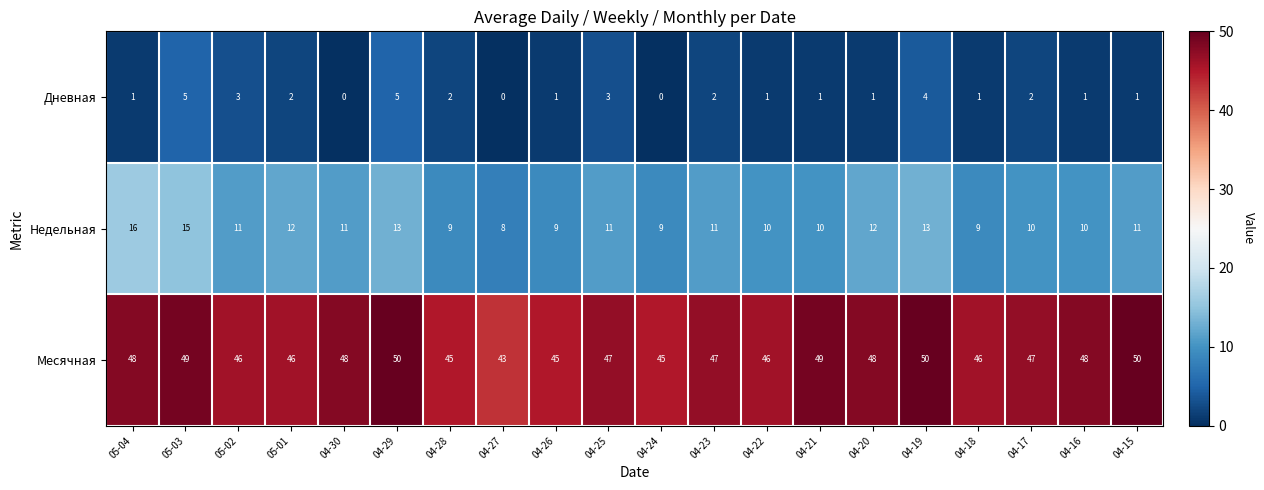

Count the Месячная values in the range 46 to 49.

13